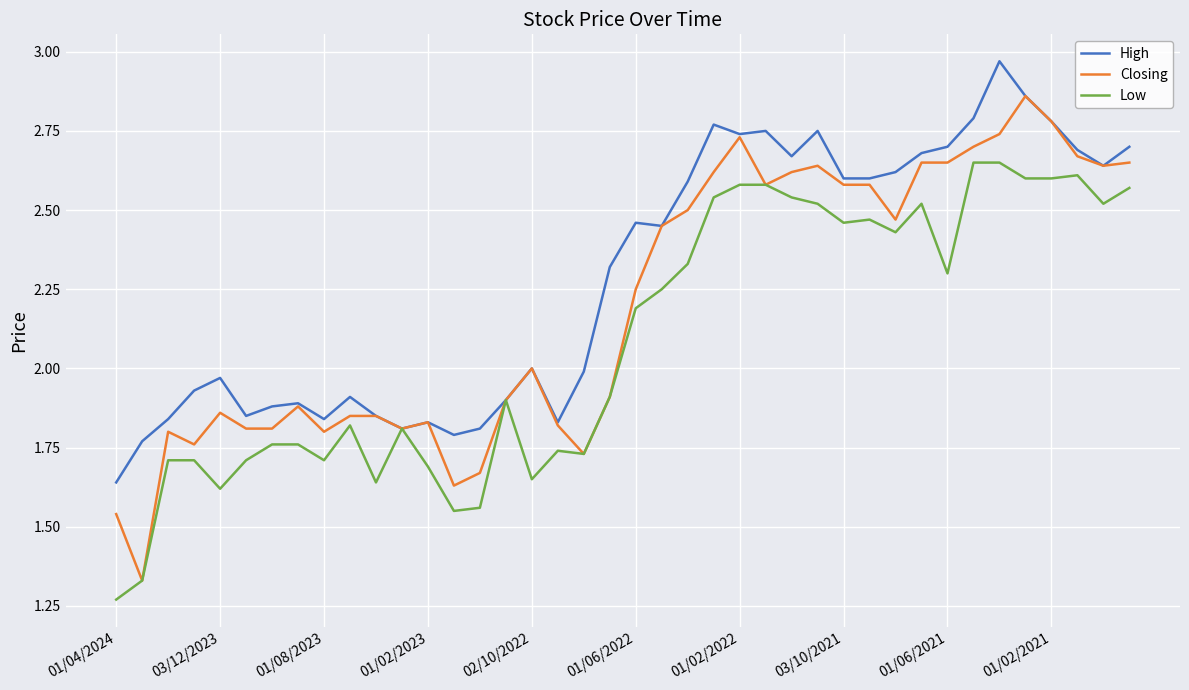

How many categories are shown in the chart?

40